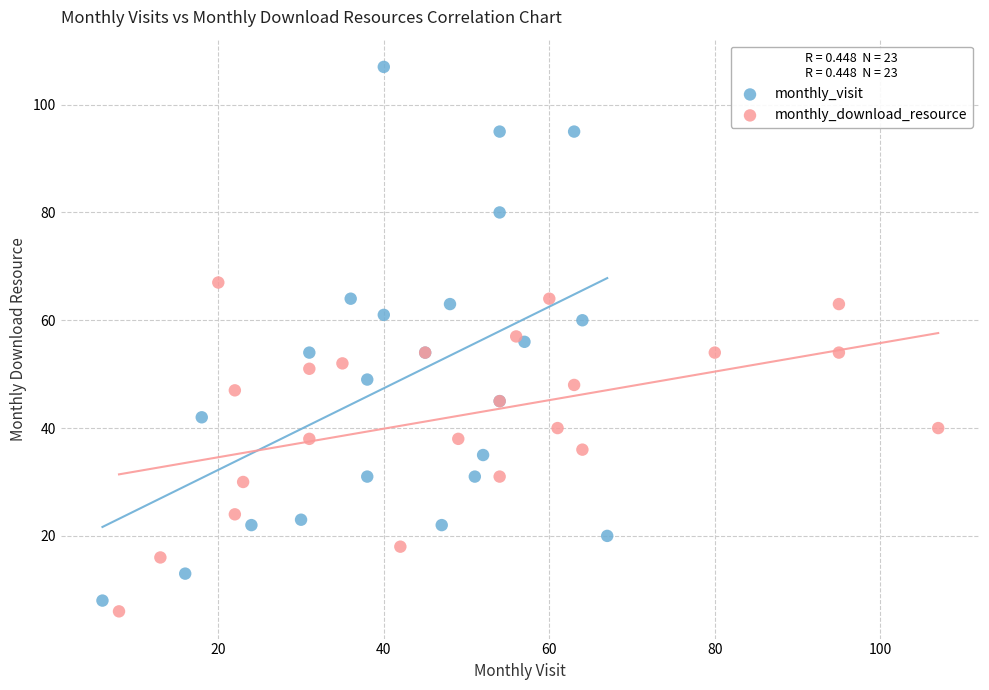

Which series contains the highest Y value?

monthly_visit